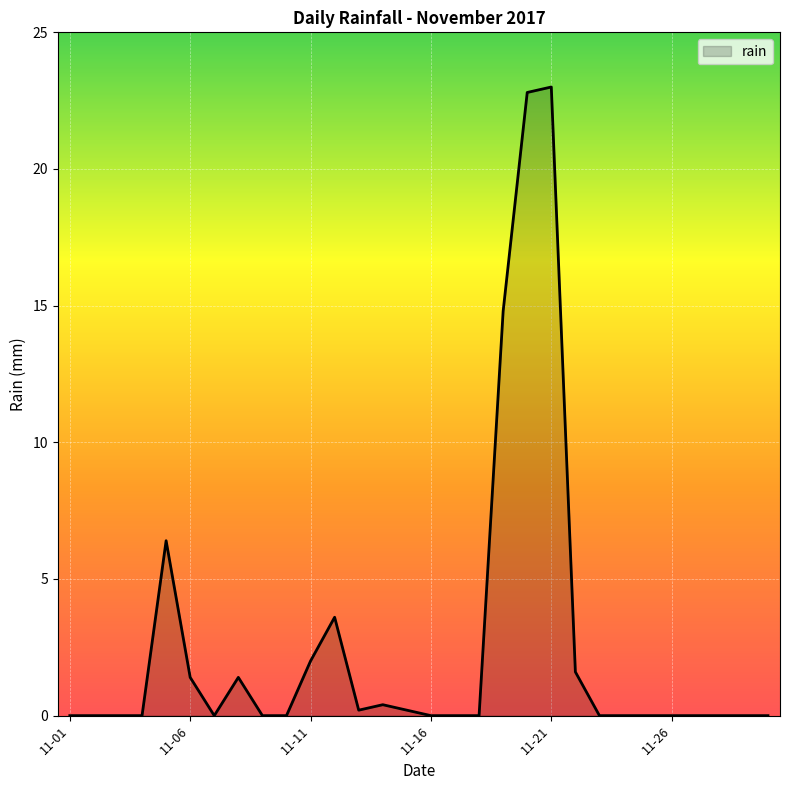

What is the difference between the maximum and minimum values?

23.0